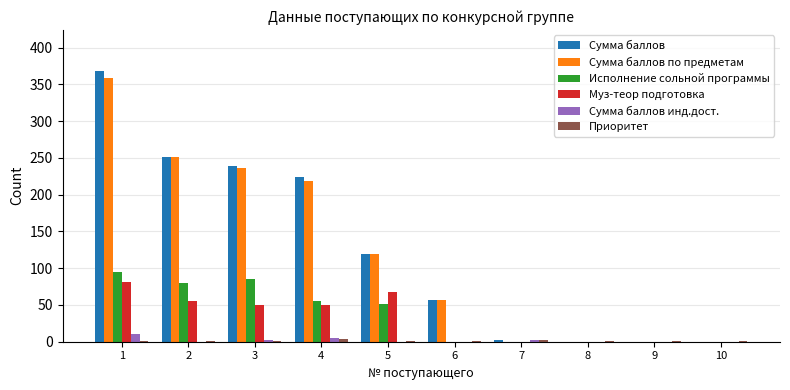

What is the sum of all Исполнение сольной программы values?

366